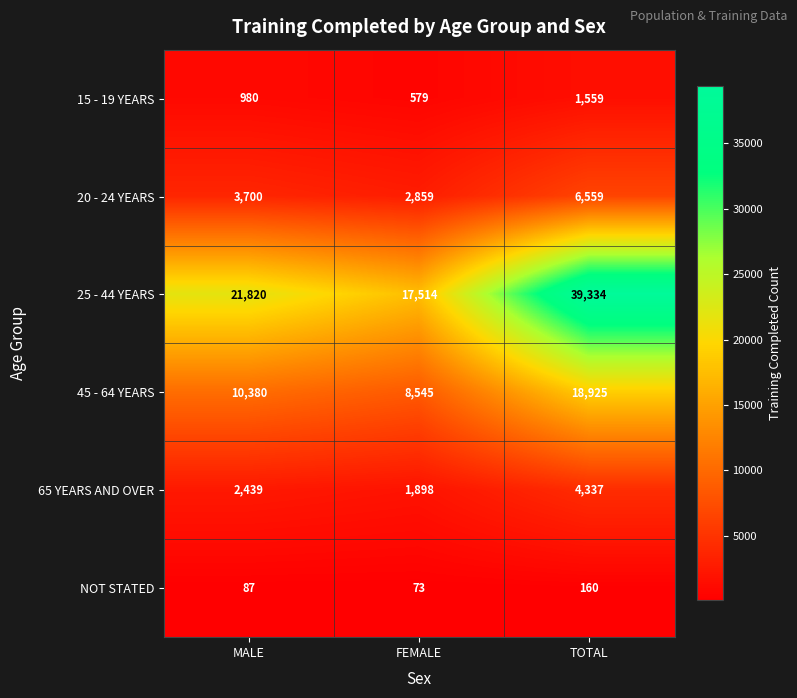

What is the difference between the maximum and minimum values in the 25 - 44 YEARS series?

21820